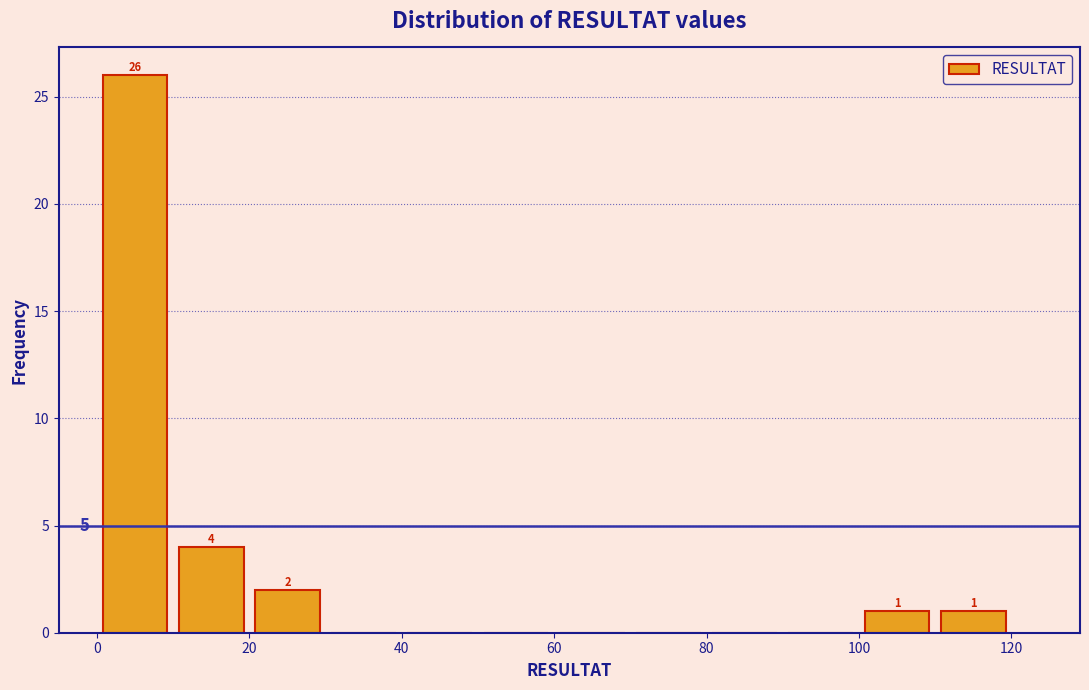

Which range on the x-axis has the tallest bar?

0 to 10